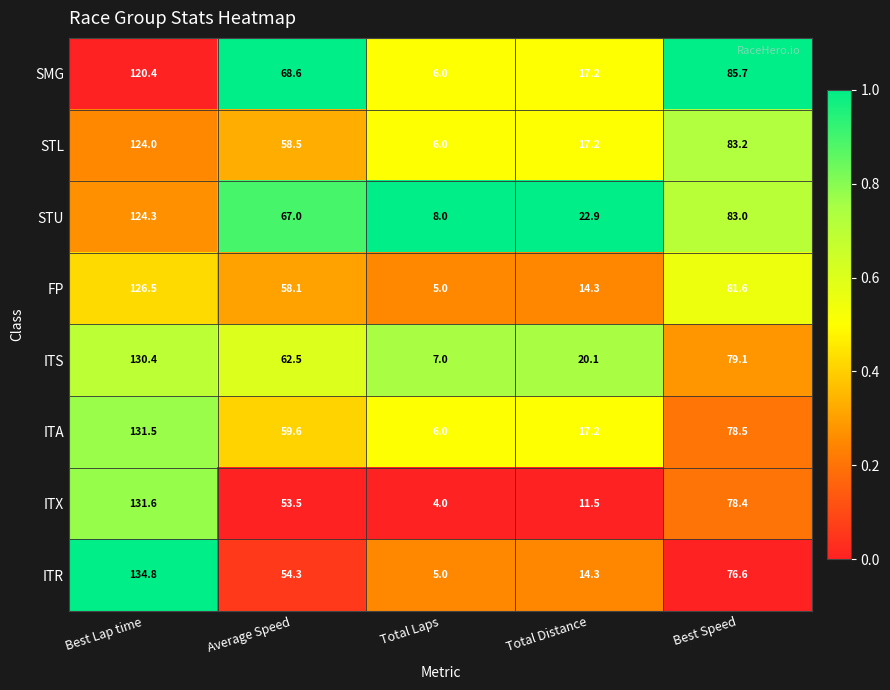

Rank the series by their maximum value, from lowest to highest.

SMG, STL, STU, FP, ITS, ITA, ITX, ITR